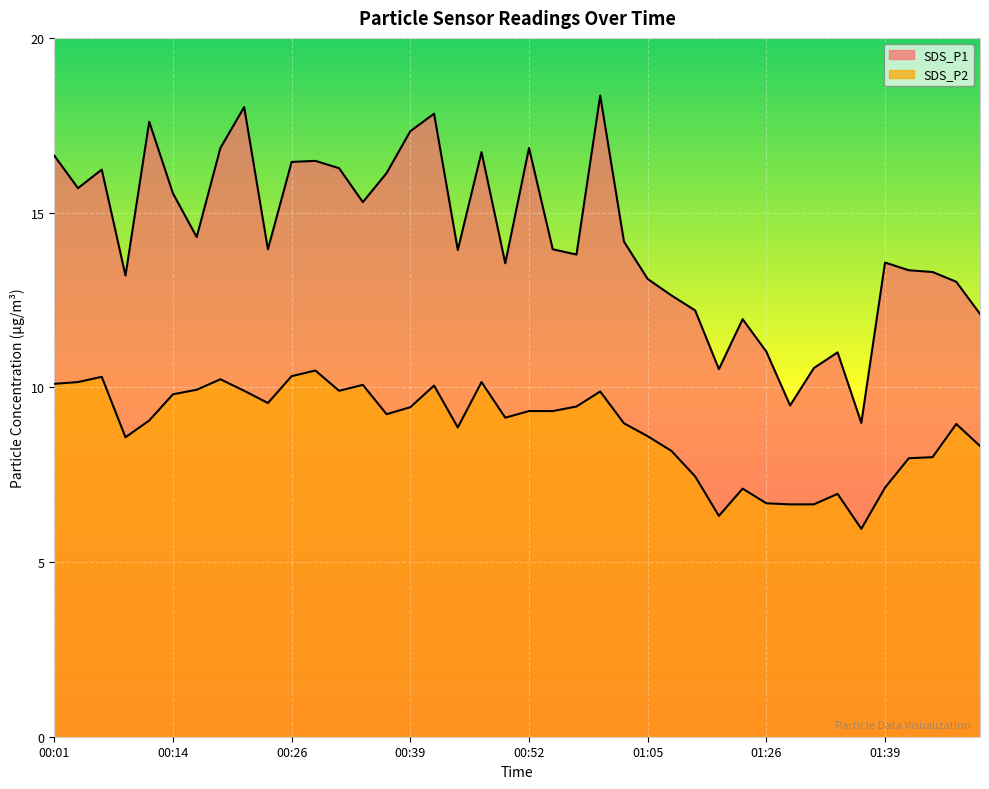

What is the average value of the SDS_P1 series?

14.3